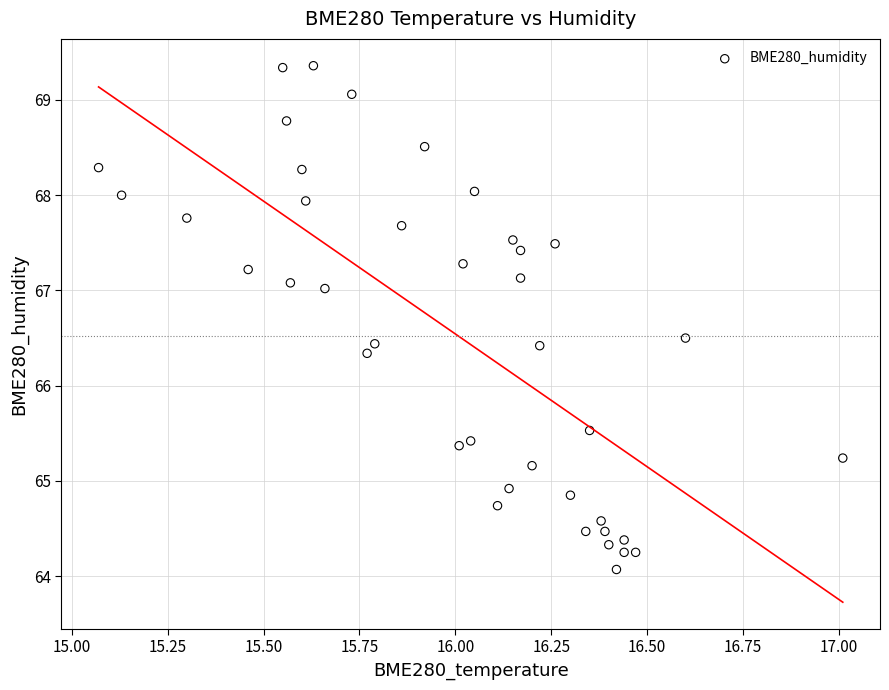

What Y value in the scatter plot is closest to 66?

66.3